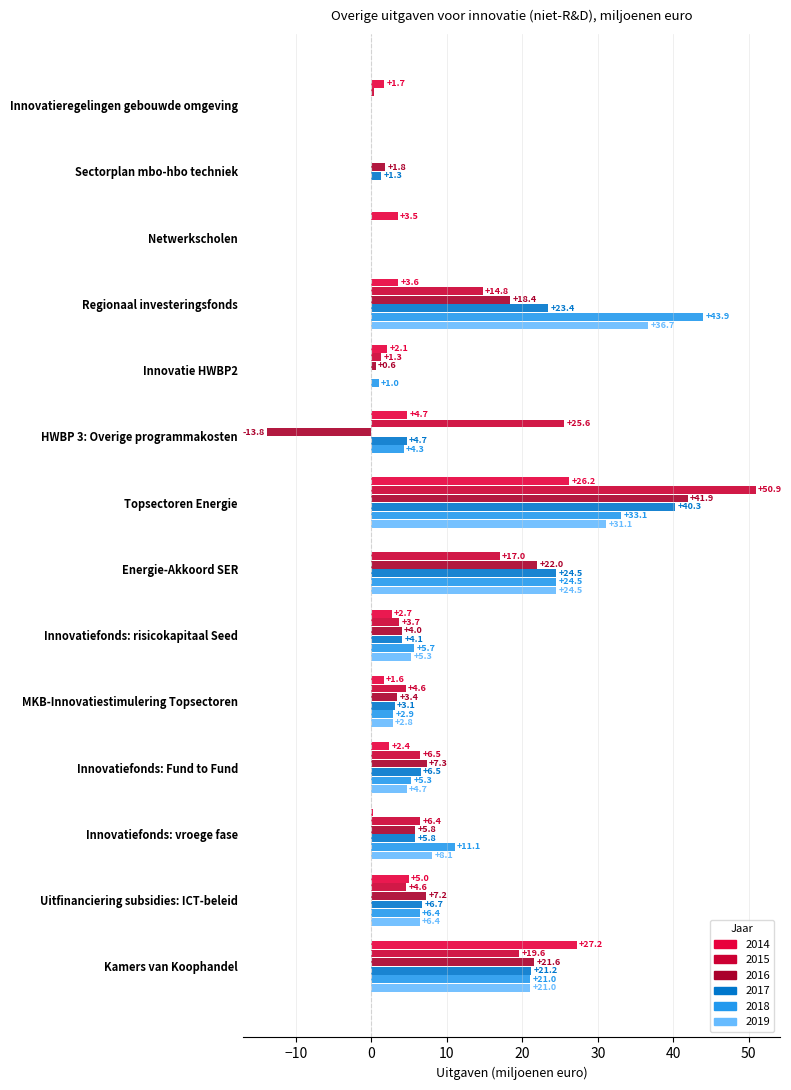

How many values in the 2018 series exceed 5?

8